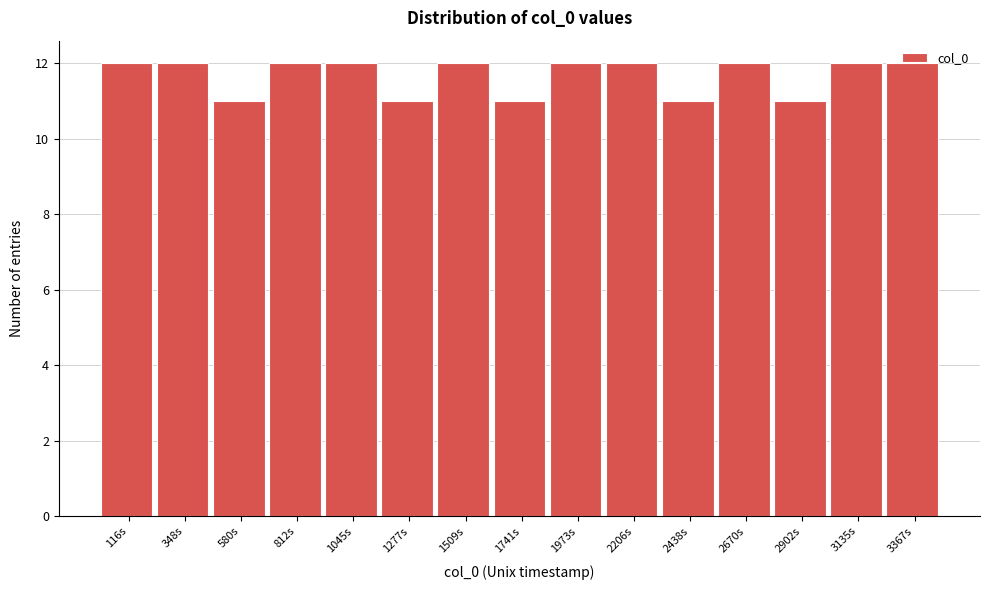

Reading left to right, list every bar in this chart as the range it spans on the x-axis followed by its height. Neither the bar edges nor the heights are printed on the chart, so give them approximately, as read against the axes.

0 to 250: 12
250 to 450: 12
450 to 700: 11
700 to 950: 12
950 to 1150: 12
1150 to 1400: 11
1400 to 1650: 12
1650 to 1850: 11
1850 to 2100: 12
2100 to 2300: 12
2300 to 2550: 11
2550 to 2800: 12
2800 to 3000: 11
3000 to 3250: 12
3250 to 3500: 12